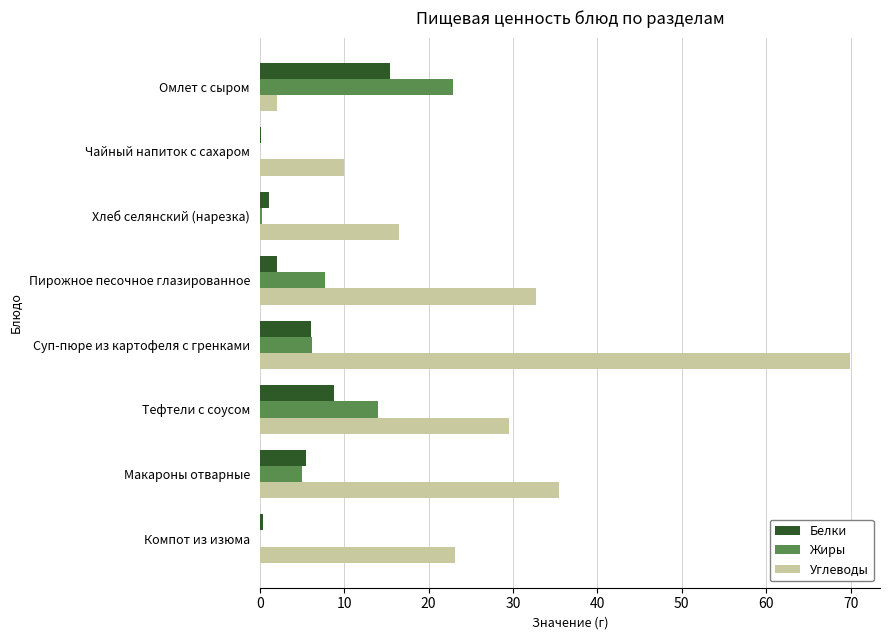

What is the sum of all Жиры values?

56.1